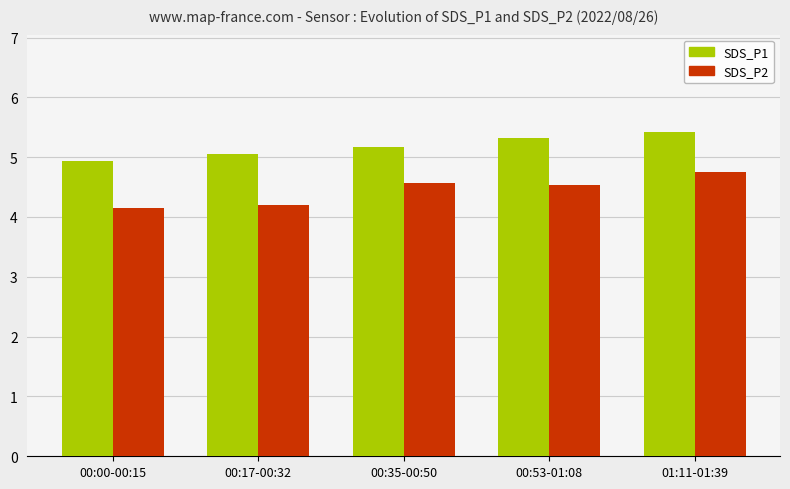

Count the number of categories in the chart.

5